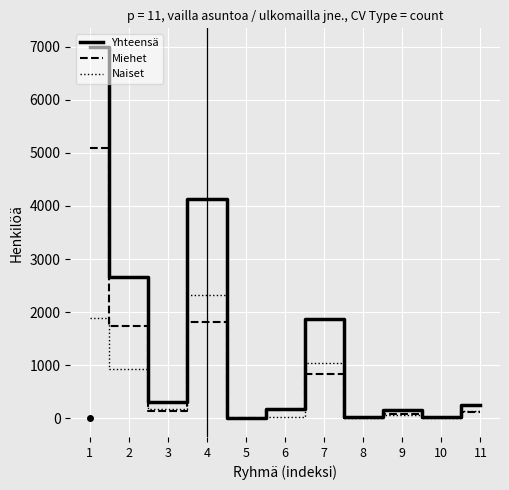

The value of Yhteensä at 3 is 313. True or false?

True